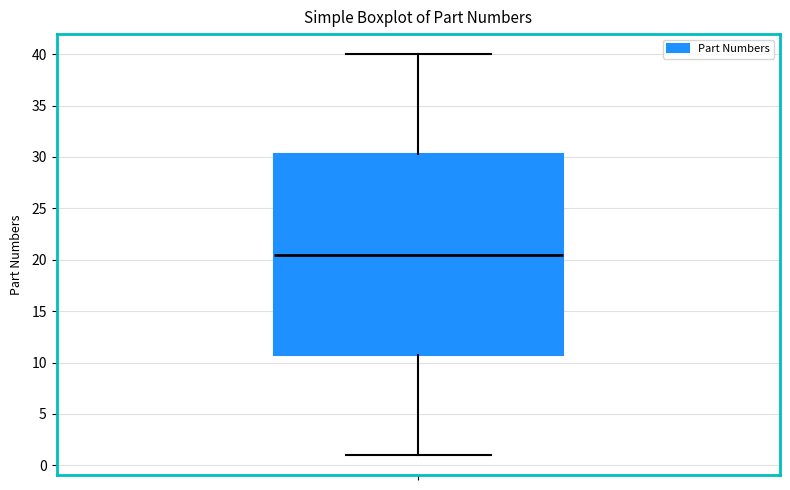

Where does the lower whisker of the box end on the y-axis? The values are not printed on the chart, so give them approximately, as read against the axis.

1.0